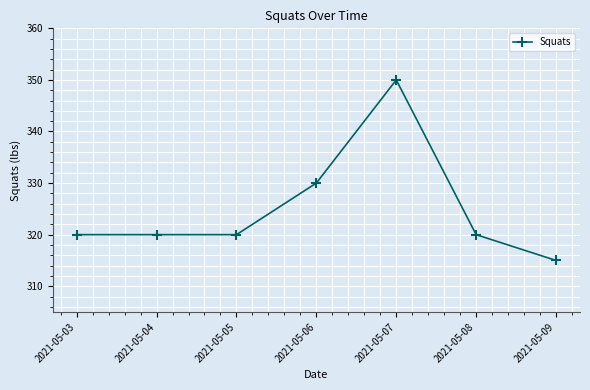

True or false: there are more than 0 points higher than both neighbors.

True